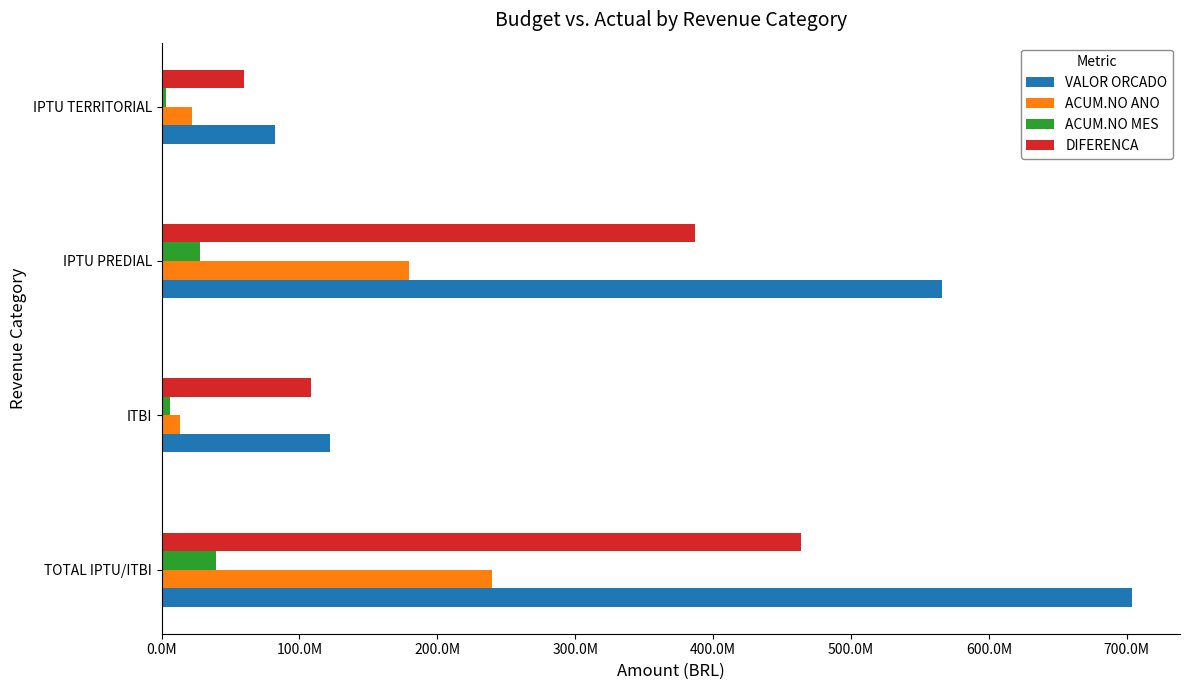

Which series has the largest range (max minus min)?

VALOR ORCADO